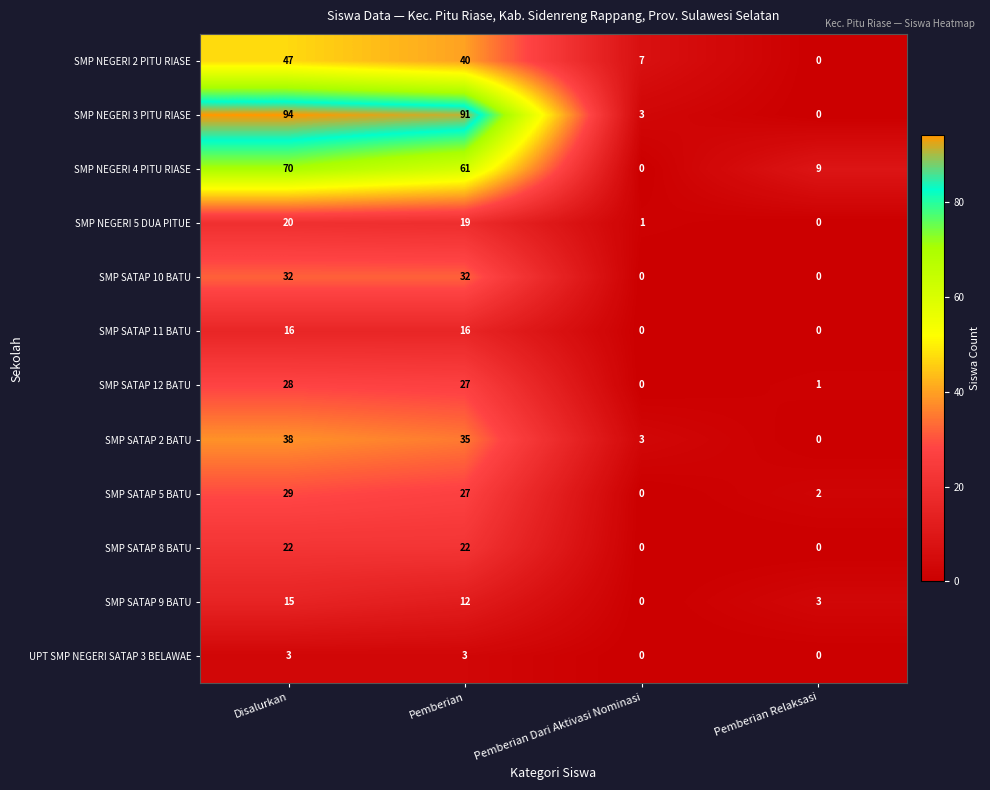

What is the spread (max minus min) of values at Pemberian Relaksasi?

9